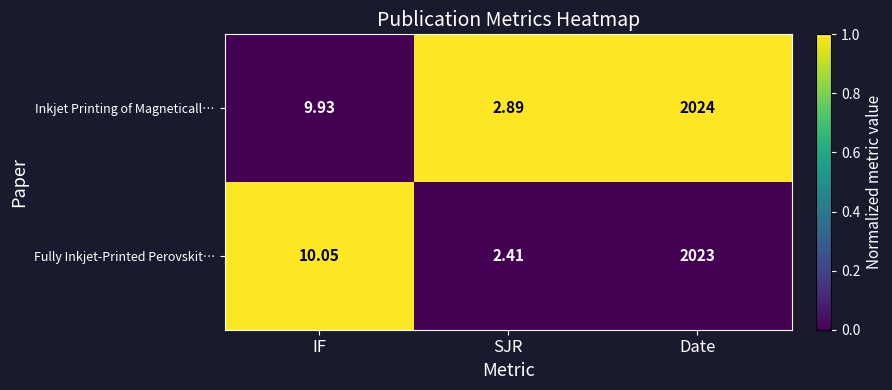

At which label does Inkjet Printing of Magneticall… first exceed 9?

IF